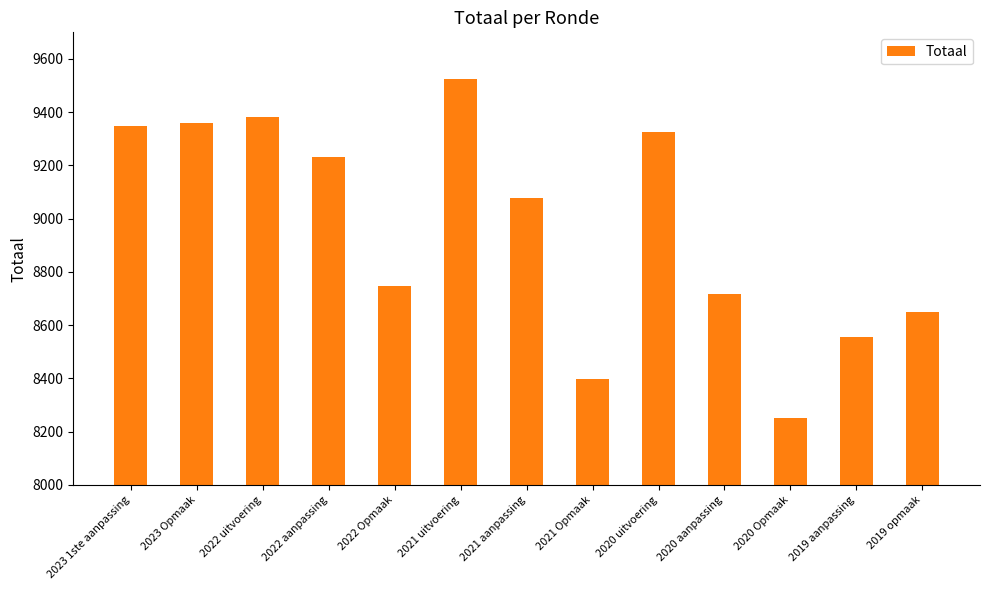

The chart shows a value of 12909 at 2023 1ste aanpassing. True or false?

False